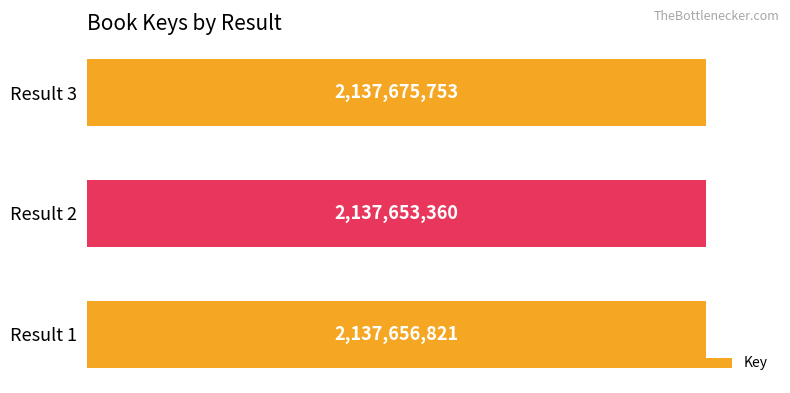

Are the bars horizontal?

Yes